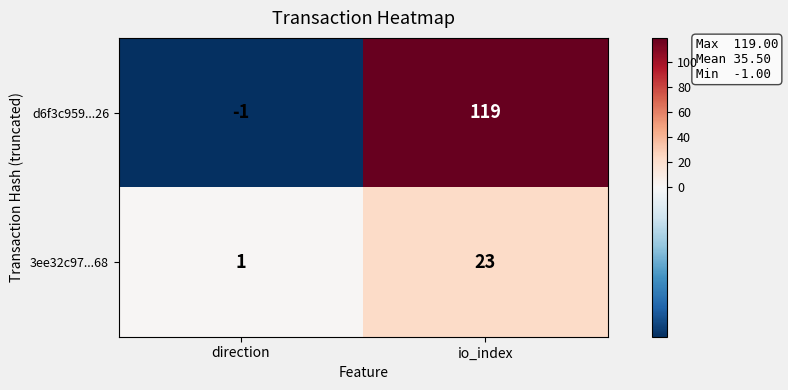

Which series has the largest total across all categories?

d6f3c959...26